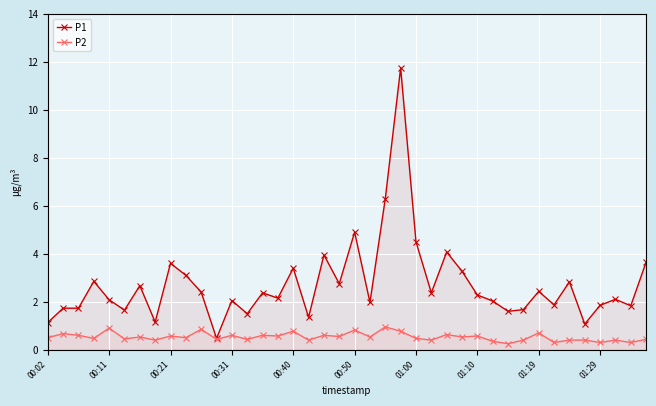

What is the sum of all P2 values?

21.3